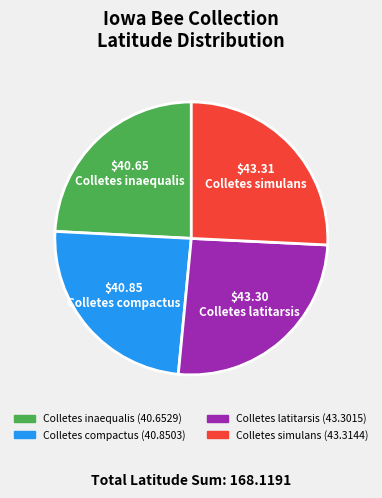

Approximately how many times larger is the value at Colletes inaequalis compared to Colletes simulans?

0.9